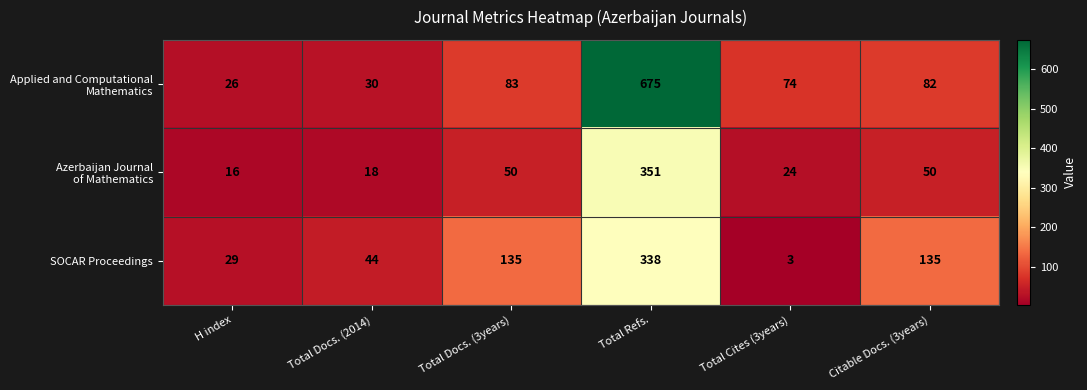

Read the SOCAR Proceedings value at Total Docs. (2014), to the nearest 10.

40